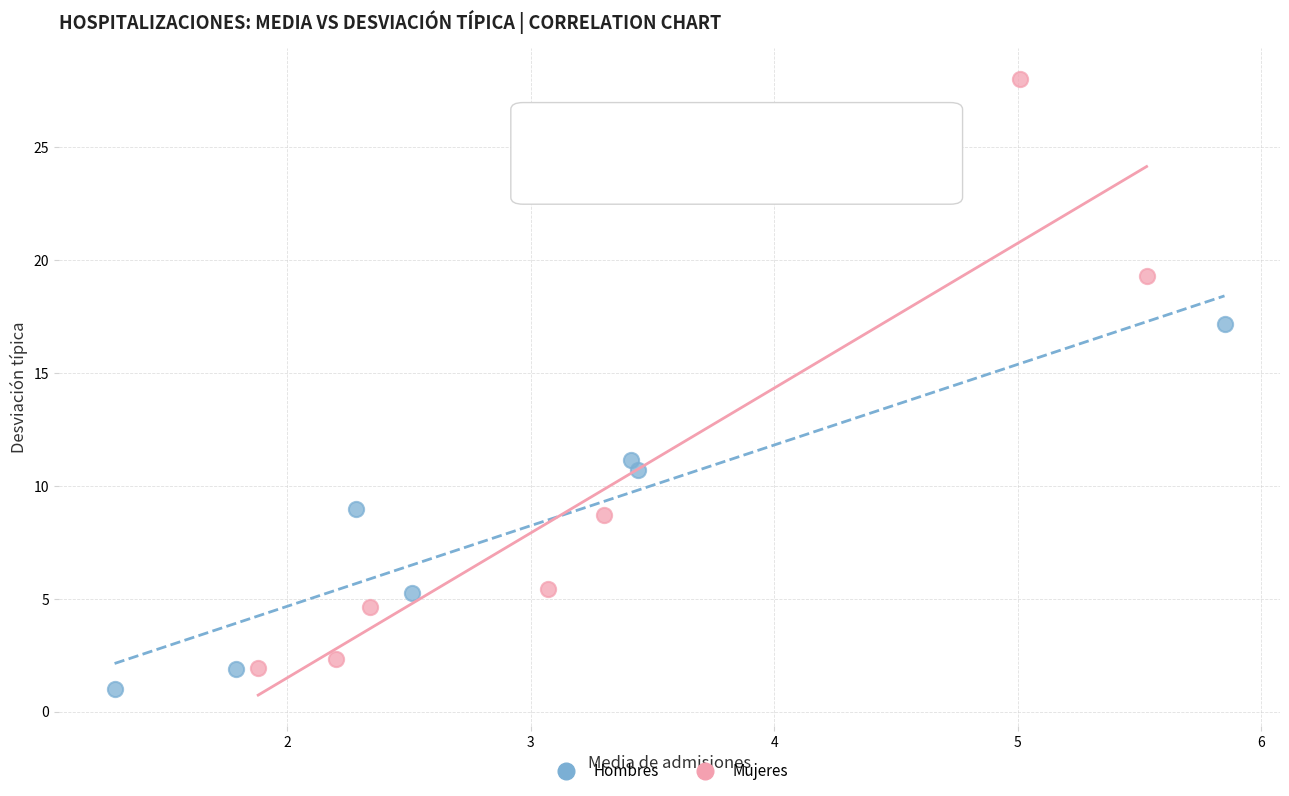

Which series has the widest spread of Y values?

Mujeres